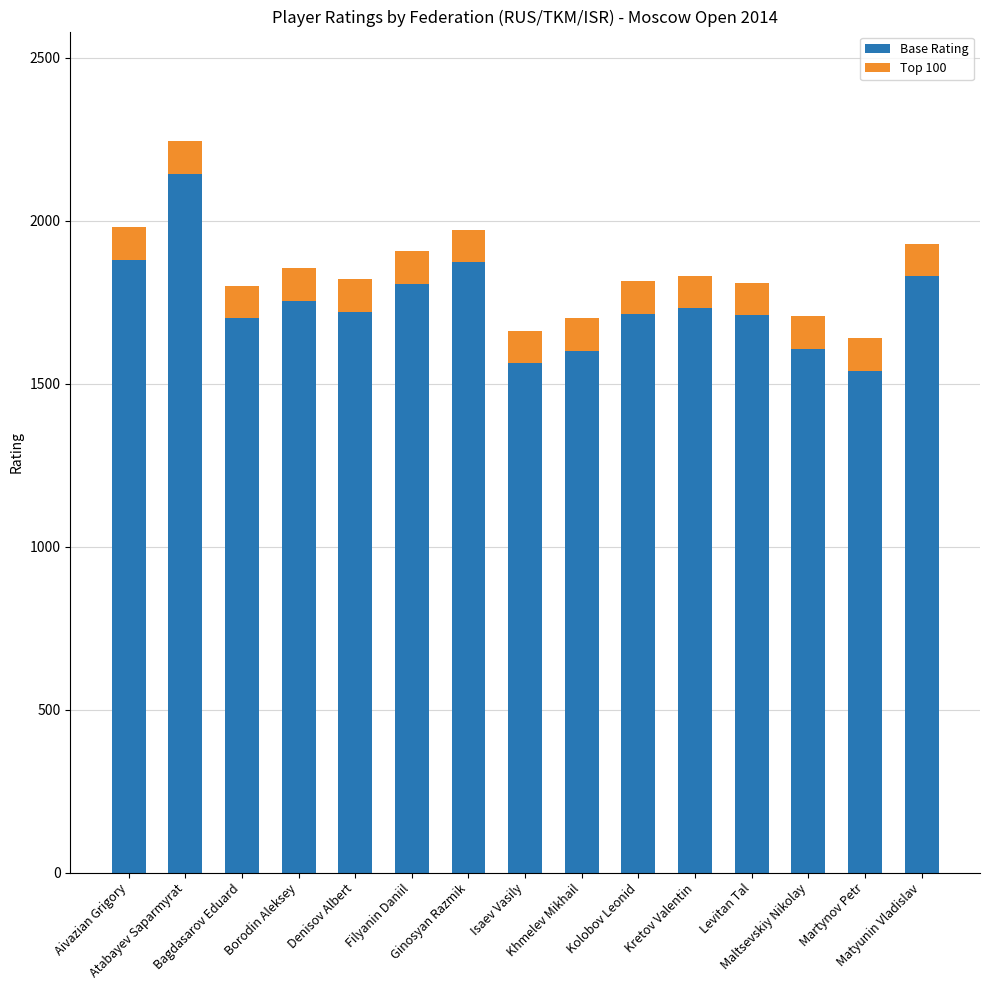

What is the difference between the maximum and minimum values in the Base Rating series?

604